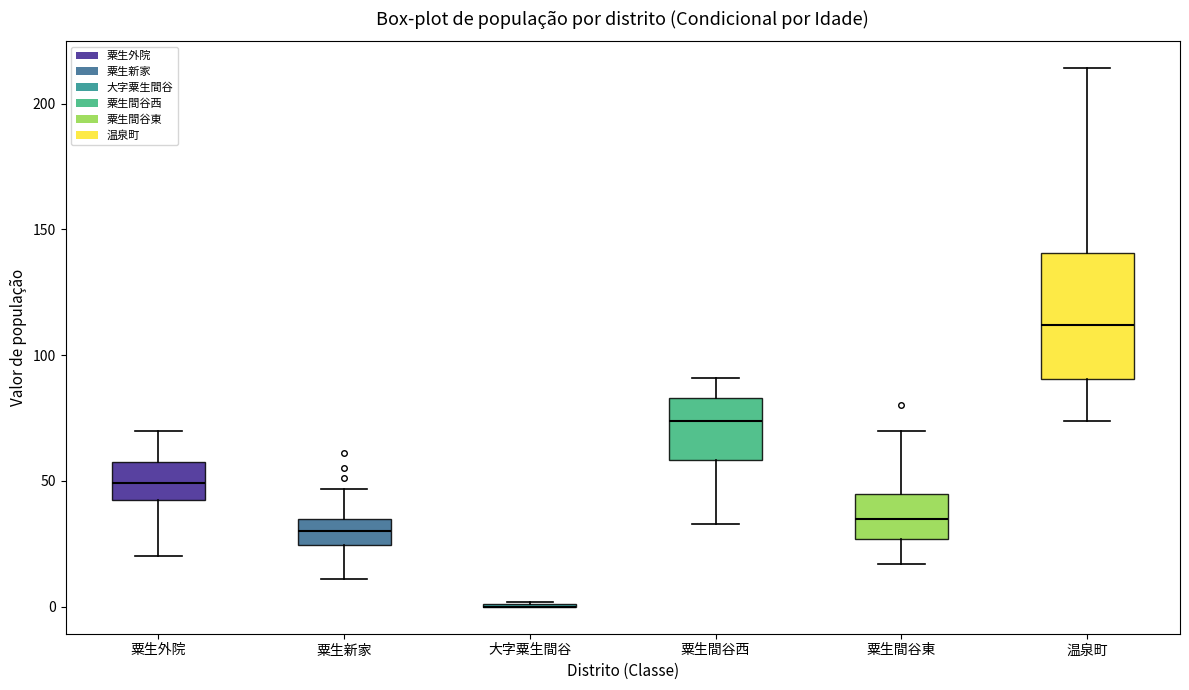

Reading left to right, transcribe this box plot: for each box, give where its median line is, the range the box spans, and where its two whiskers end, as read against the y-axis. The values are not printed on the chart, so give them approximately, as read against the axis.

粟生外院: median 50, box 45 to 60, whiskers 20 to 70
粟生新家: median 30, box 25 to 35, whiskers 10 to 45
大字粟生間谷: box collapsed to a line at 0, whiskers 0 to 0
粟生間谷西: median 75, box 60 to 85, whiskers 35 to 90
粟生間谷東: median 35, box 25 to 45, whiskers 15 to 70
温泉町: median 110, box 90 to 140, whiskers 75 to 215